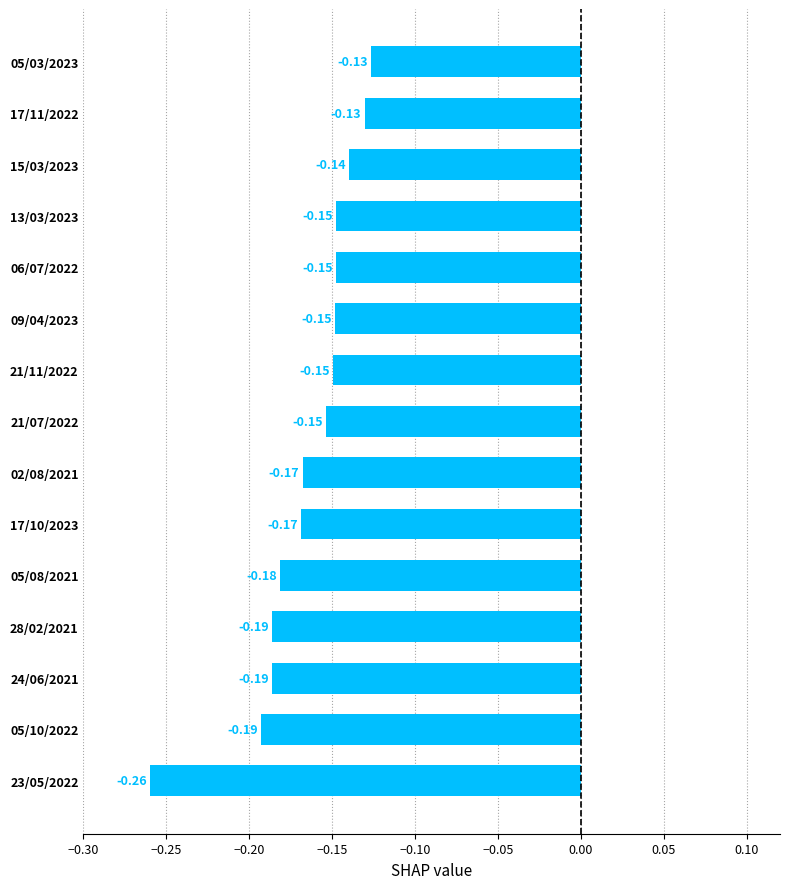

What is the sum of the values at 05/10/2022 and 02/08/2021?

-0.4